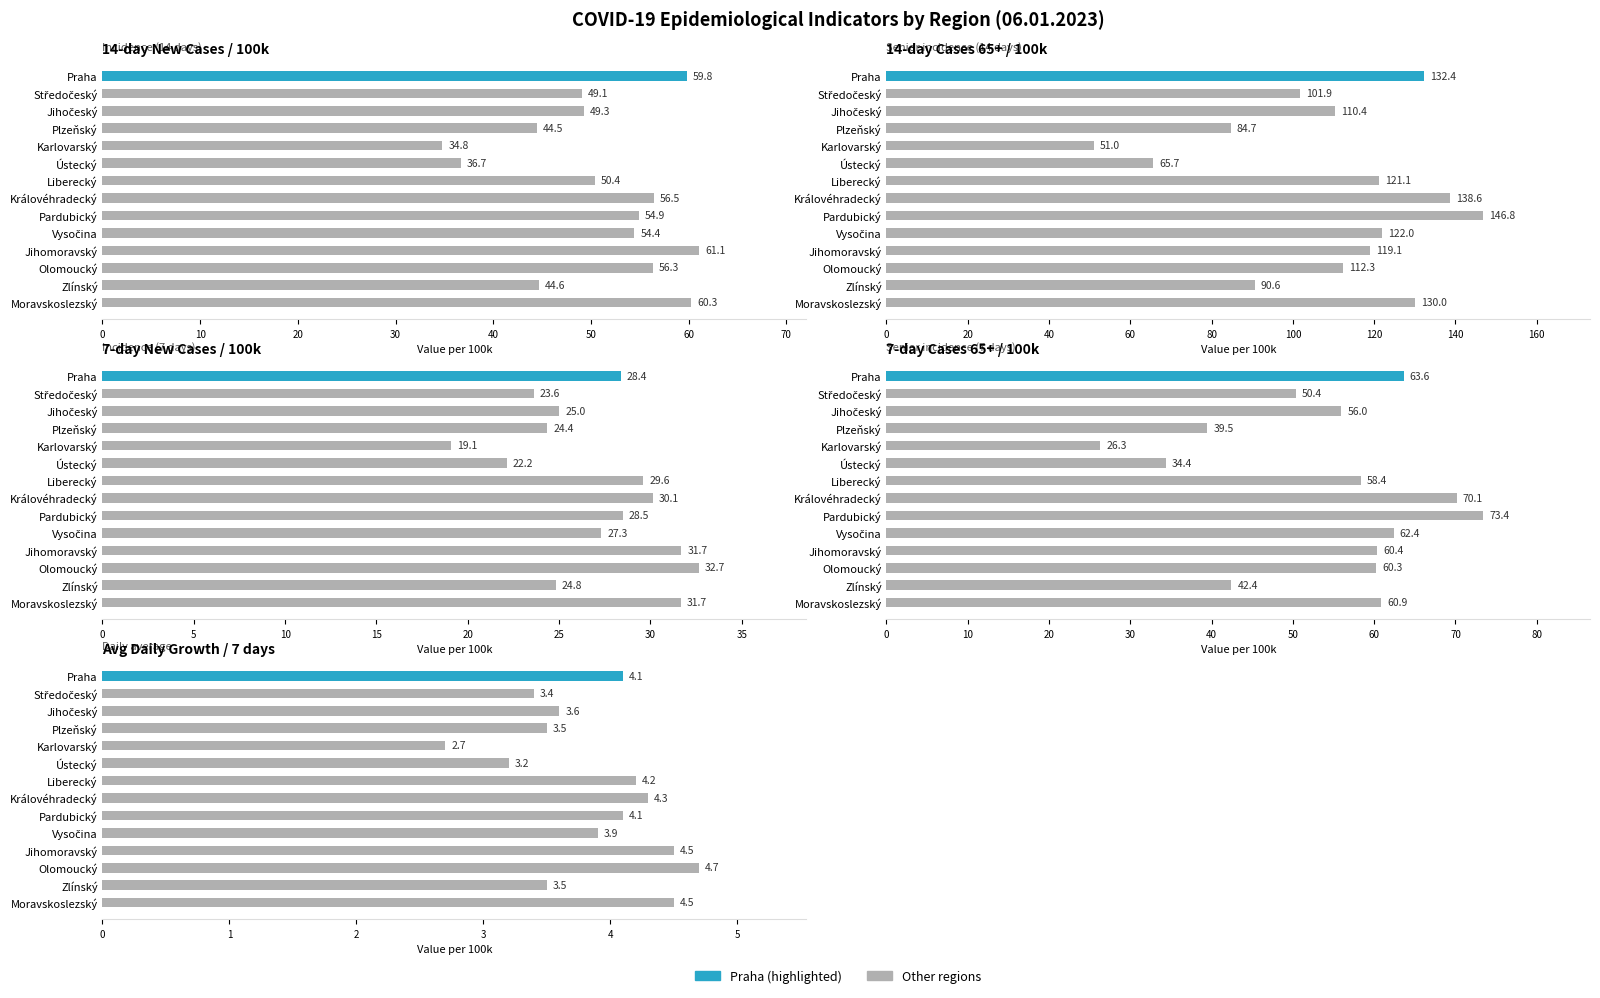

True or false: 7-day Cases 65+ / 100k has a value of 62.4 at Vysočina.

True